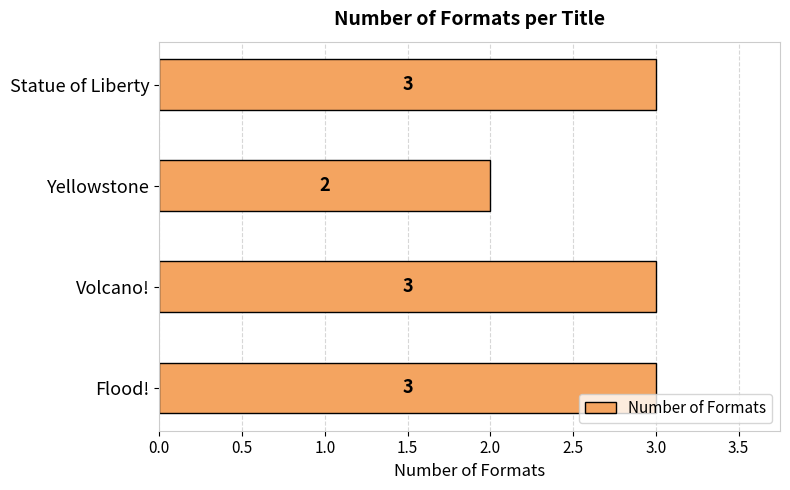

Approximately how many times larger is the value at Statue of Liberty compared to Flood!?

1.0